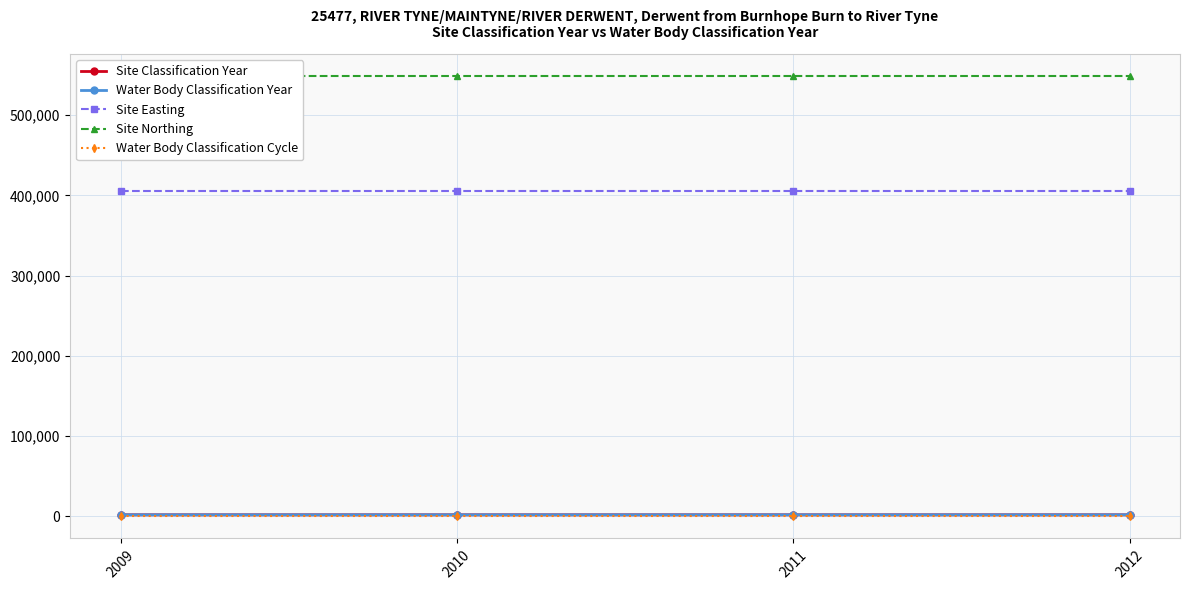

True or false: Site Easting and Water Body Classification Year intersect in this chart.

False